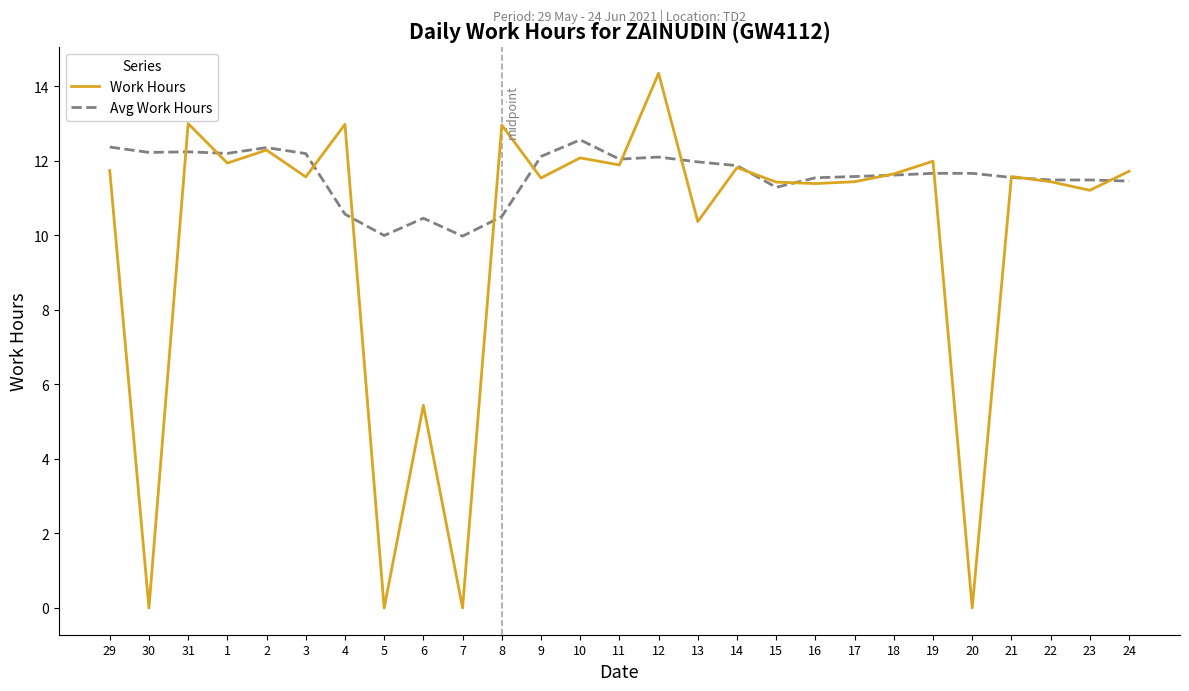

What is the approximate value of Work Hours at 1?

11.9